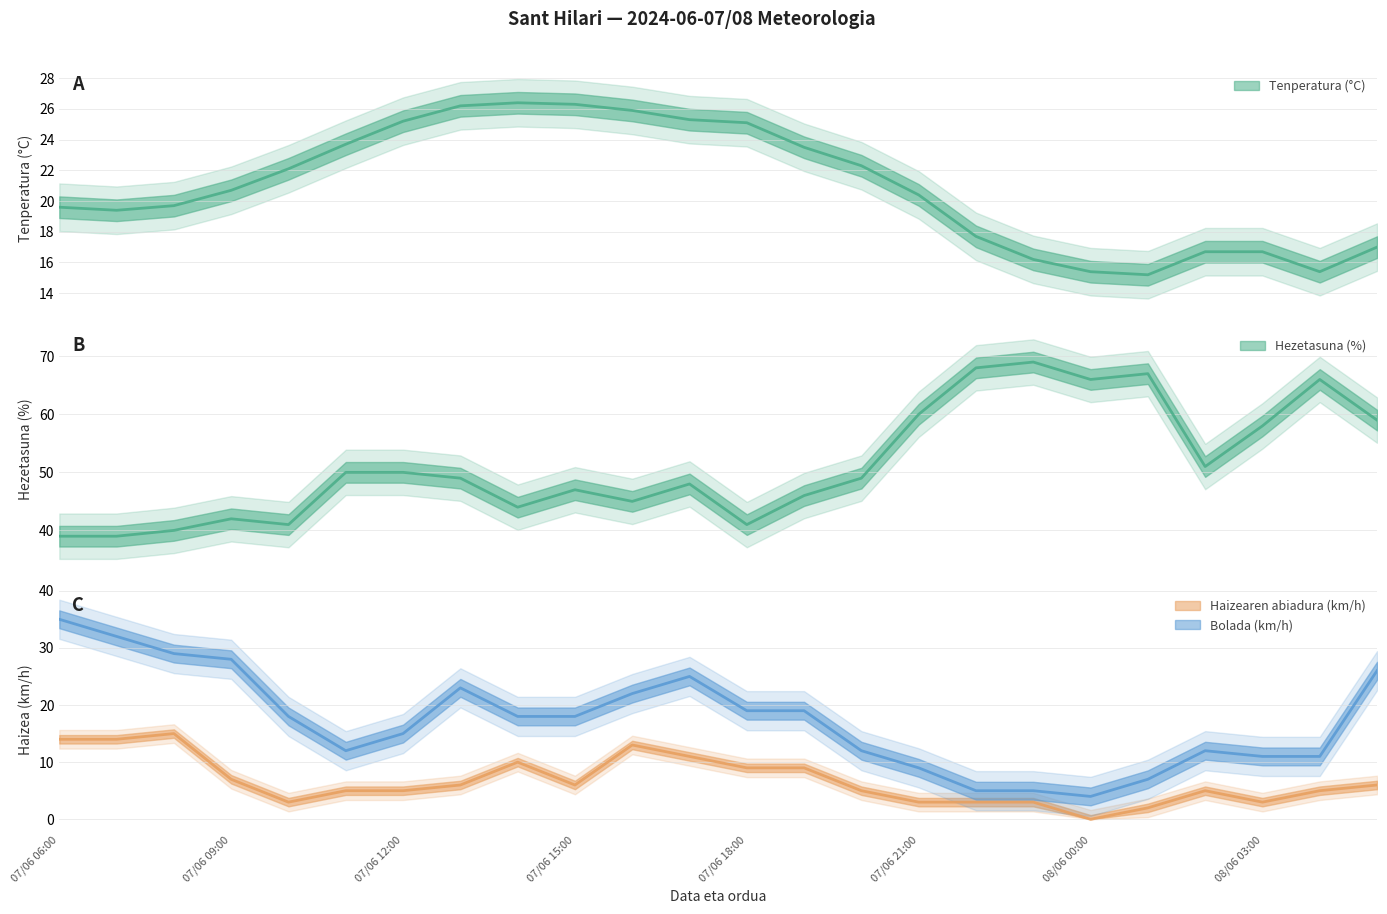

True or false: Hezetasuna (%) and Haizearen abiadura (km/h) intersect in this chart.

False